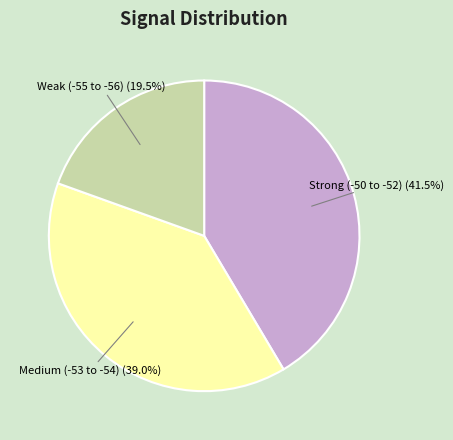

Does any single category account for the majority?

No